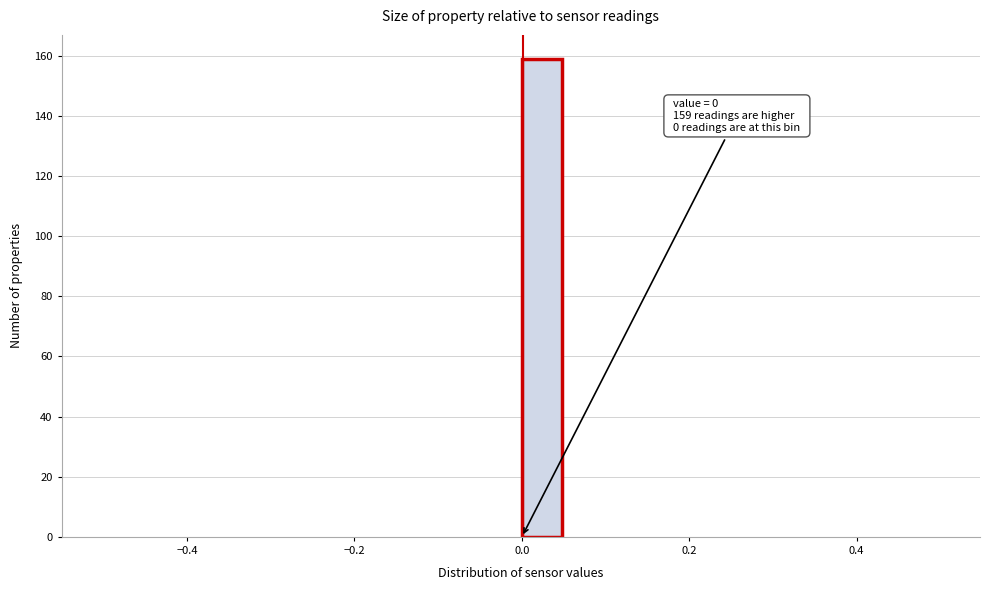

Around what value on the x-axis is the tallest bar? Give the approximate position of its centre, as read against the axis.

0.02